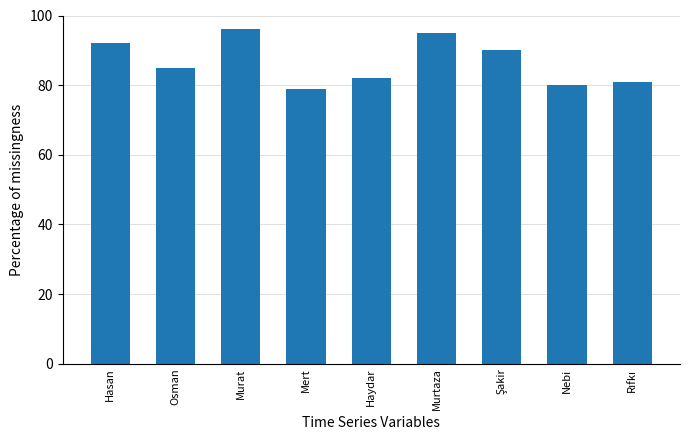

Does the chart contain any negative values?

No